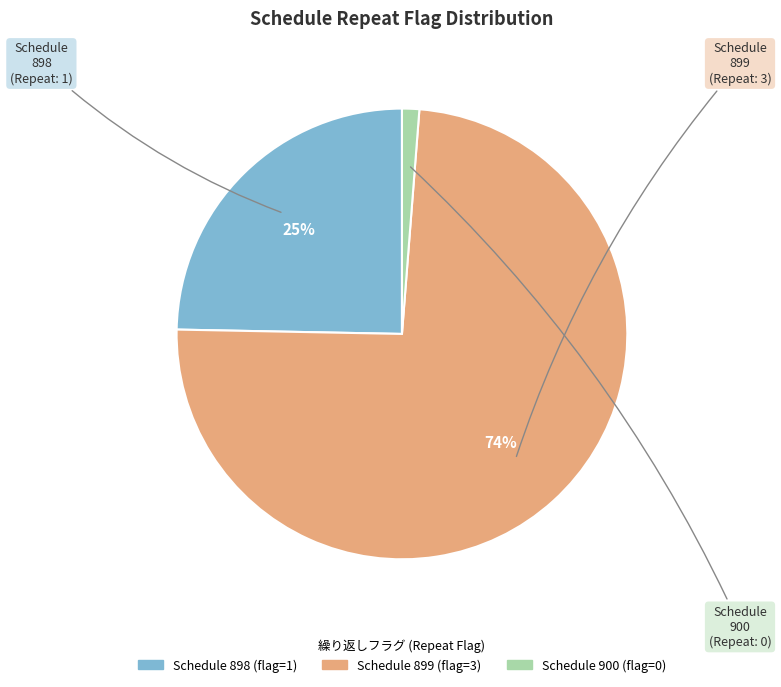

Is there any slice that represents more than half of the pie?

Yes